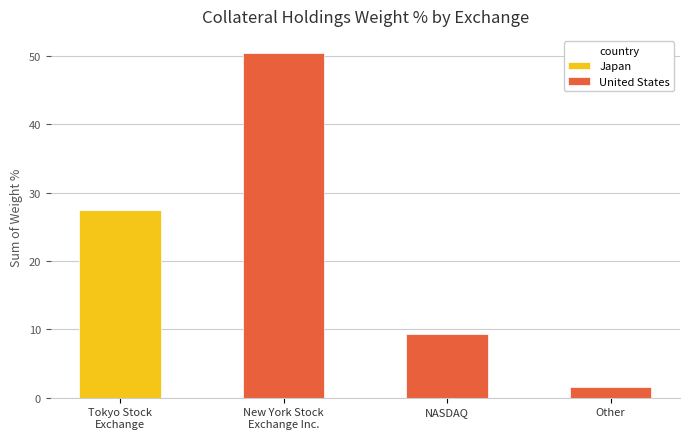

What is the highest value of the Japan series?

27.5